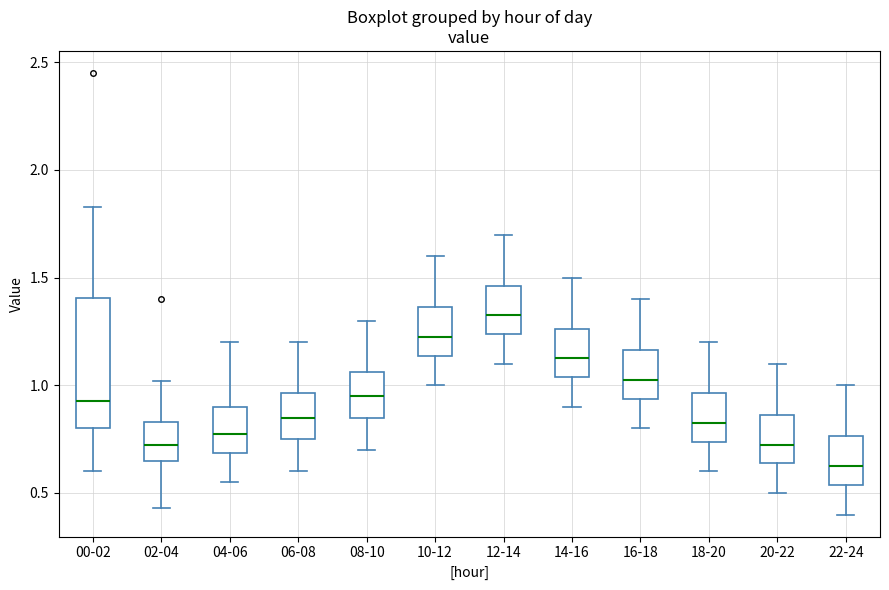

Reading left to right, transcribe this box plot: for each box, give where its median line is, the range the box spans, and where its two whiskers end, as read against the y-axis. The values are not printed on the chart, so give them approximately, as read against the axis.

00-02: median 0.95, box 0.80 to 1.40, whiskers 0.60 to 1.85
02-04: median 0.75, box 0.65 to 0.85, whiskers 0.45 to 1.00
04-06: median 0.80, box 0.70 to 0.90, whiskers 0.55 to 1.20
06-08: median 0.85, box 0.75 to 0.95, whiskers 0.60 to 1.20
08-10: median 0.95, box 0.85 to 1.05, whiskers 0.70 to 1.30
10-12: median 1.25, box 1.15 to 1.35, whiskers 1.00 to 1.60
12-14: median 1.35, box 1.25 to 1.45, whiskers 1.10 to 1.70
14-16: median 1.15, box 1.05 to 1.25, whiskers 0.90 to 1.50
16-18: median 1.05, box 0.95 to 1.15, whiskers 0.80 to 1.40
18-20: median 0.85, box 0.75 to 0.95, whiskers 0.60 to 1.20
20-22: median 0.75, box 0.65 to 0.85, whiskers 0.50 to 1.10
22-24: median 0.65, box 0.55 to 0.75, whiskers 0.40 to 1.00